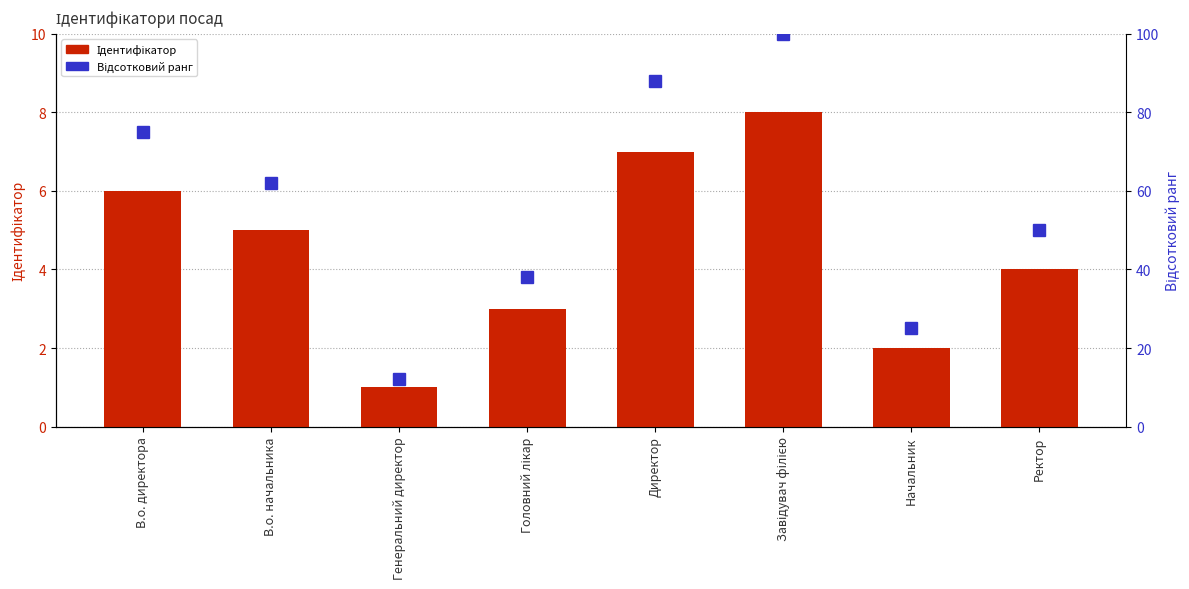

Are the bars grouped side by side (vs. stacked)?

Yes